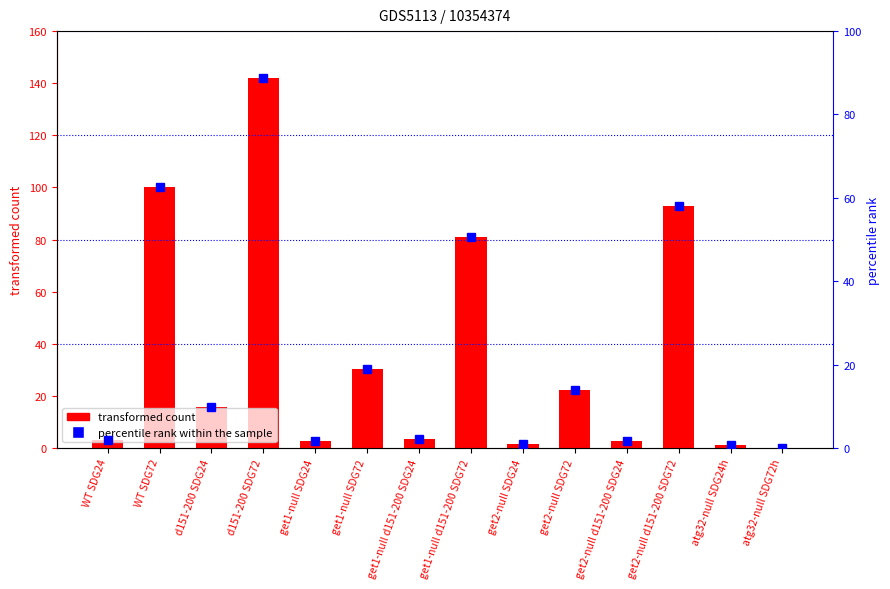

What is the label of the 9th bar from the left?

get2-null SDG24